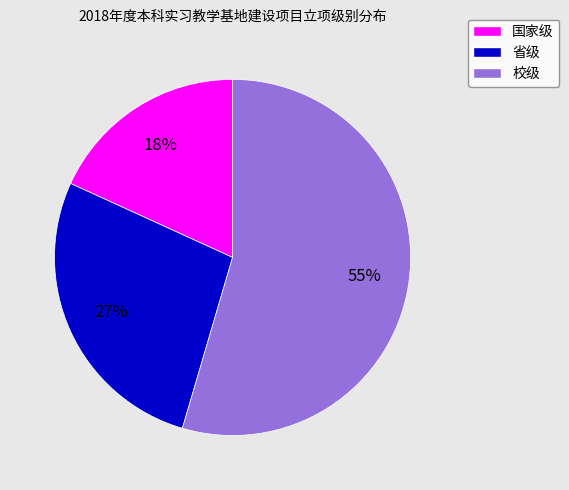

Is 校级 the majority of the pie?

Yes